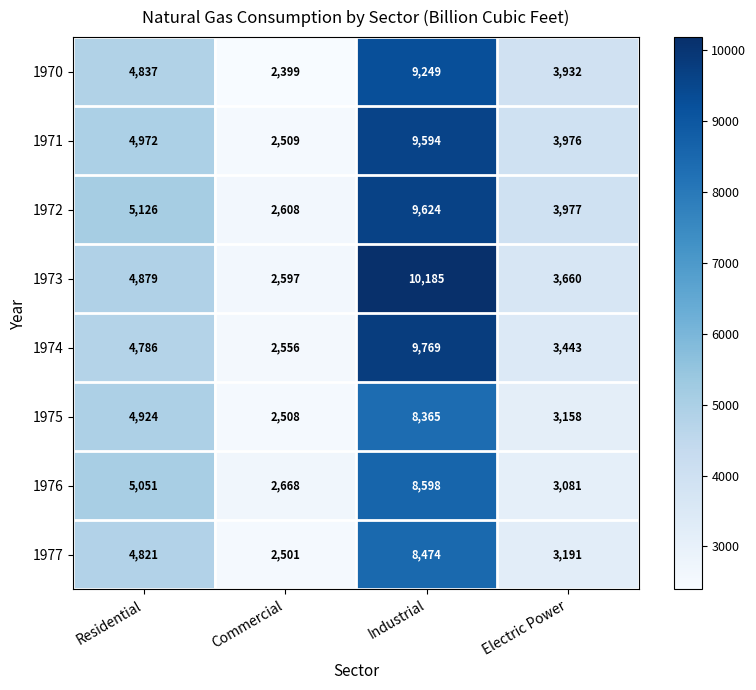

Which series has the widest spread of values?

1973